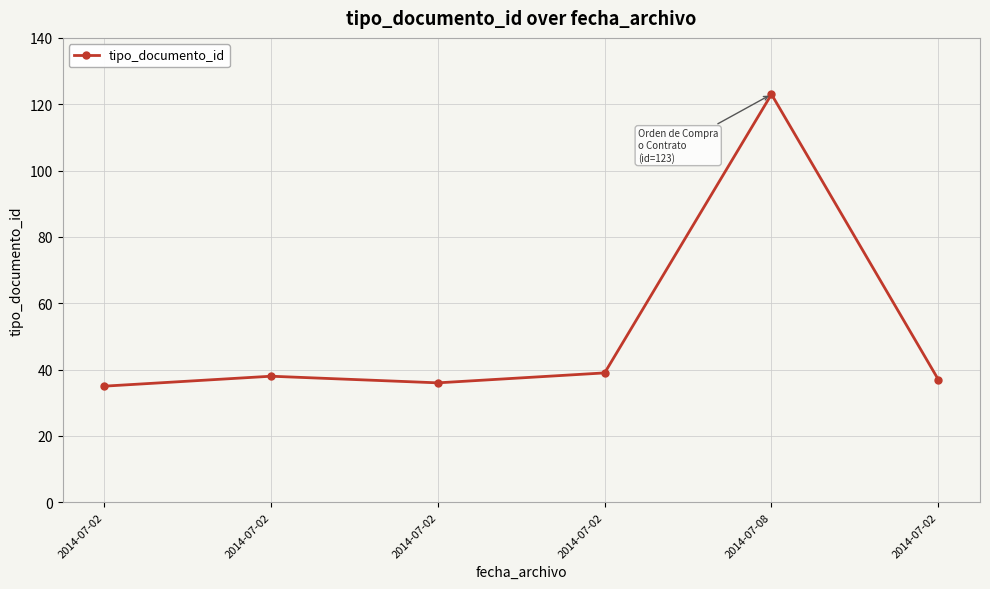

Does the chart have visible grid lines?

Yes